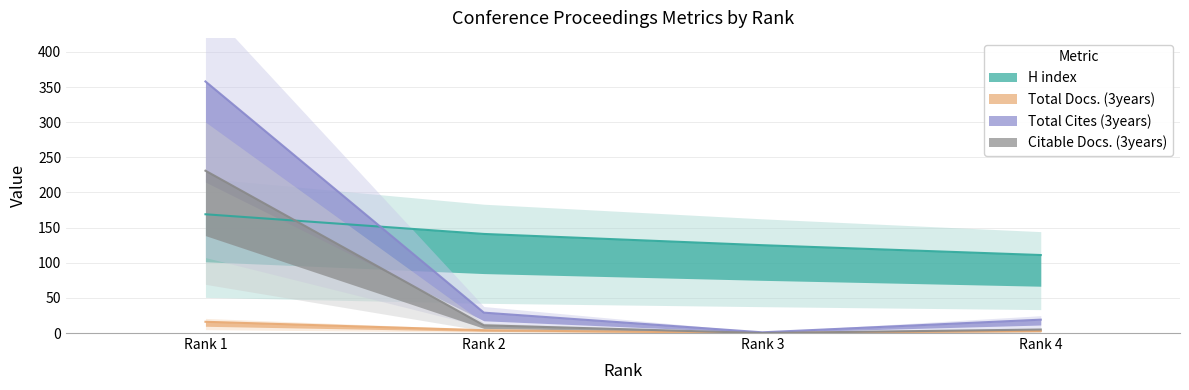

Reading left to right, transcribe all the data shown in this chart.

H index: 169	141	125	111
Total Docs. (3years): 16	4	0	3
Total Cites (3years): 358	29	1	19
Citable Docs. (3years): 231	11	0	5